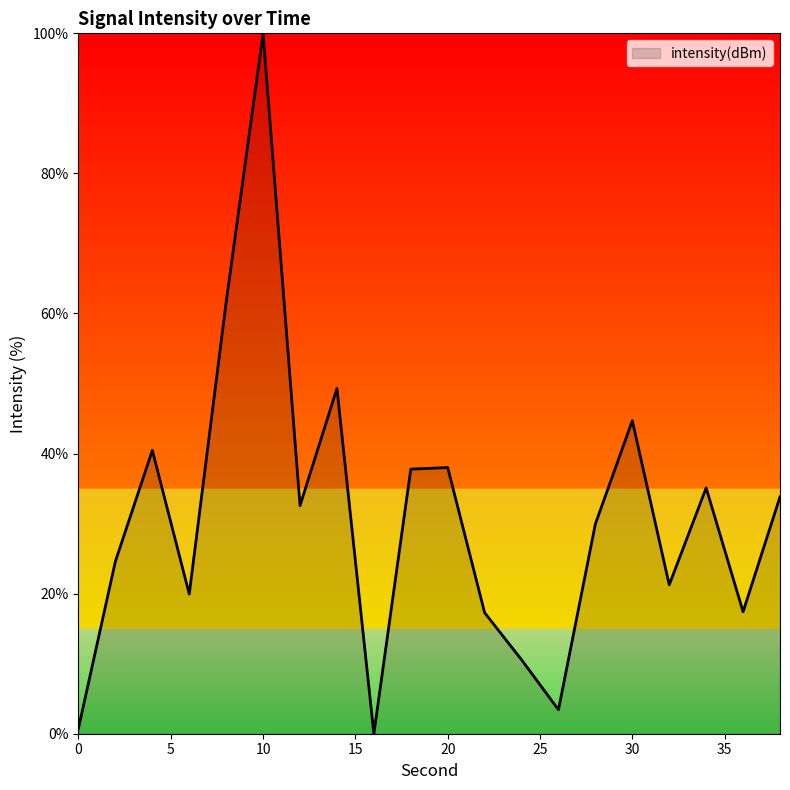

What is the greatest value displayed?

100.0